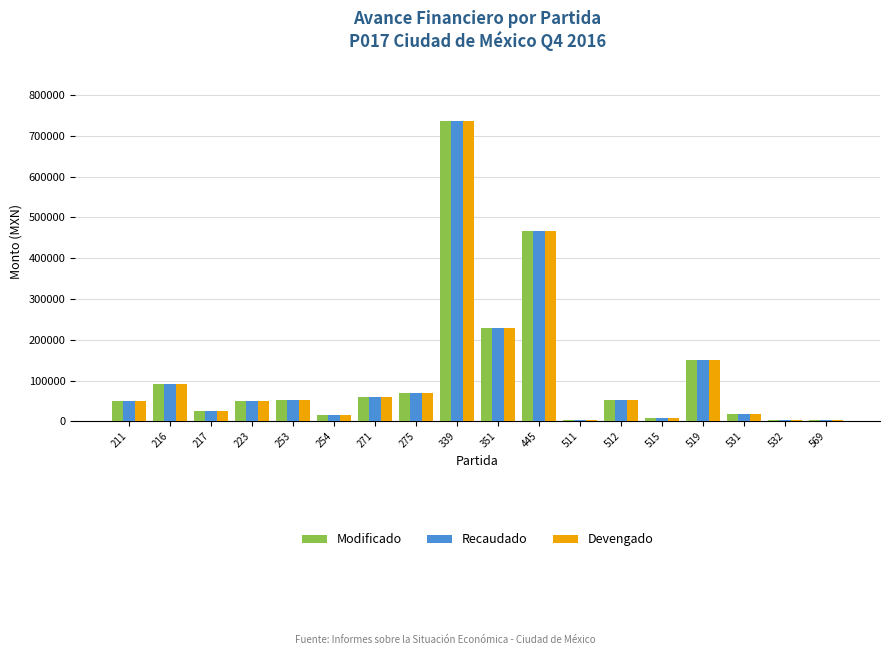

Which category has the highest value across all series?

339